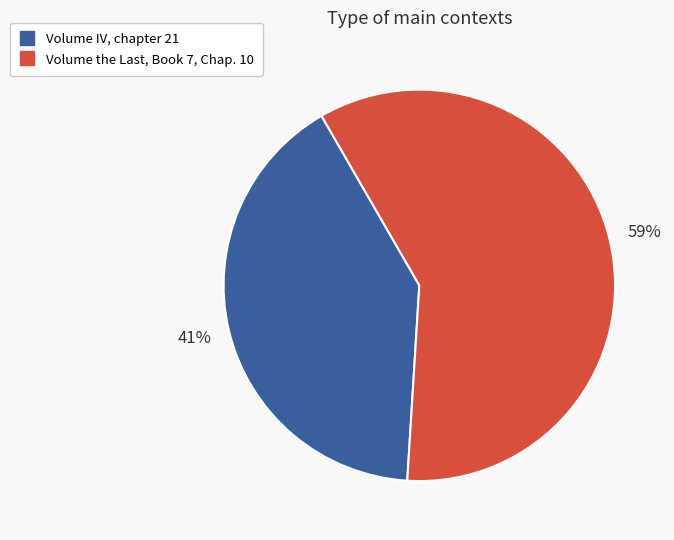

True or false: Volume IV, chapter 21 accounts for 28% of the total.

False